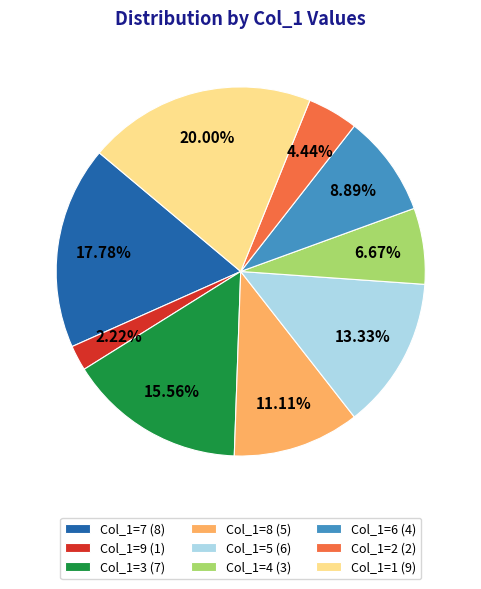

To the nearest percent, what is the average slice percentage?

11%